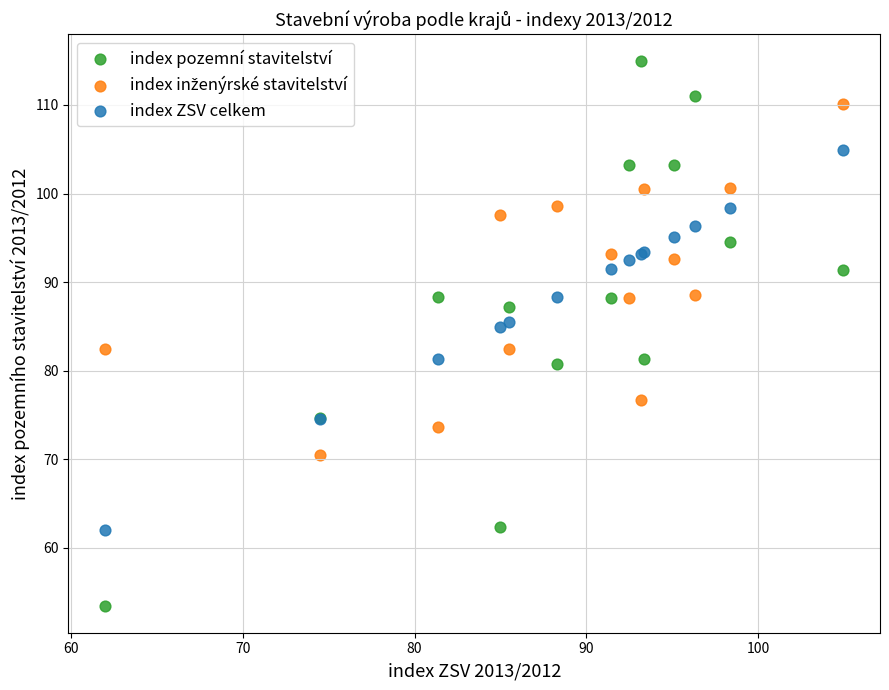

Which series contains the lowest Y value?

index pozemní stavitelství